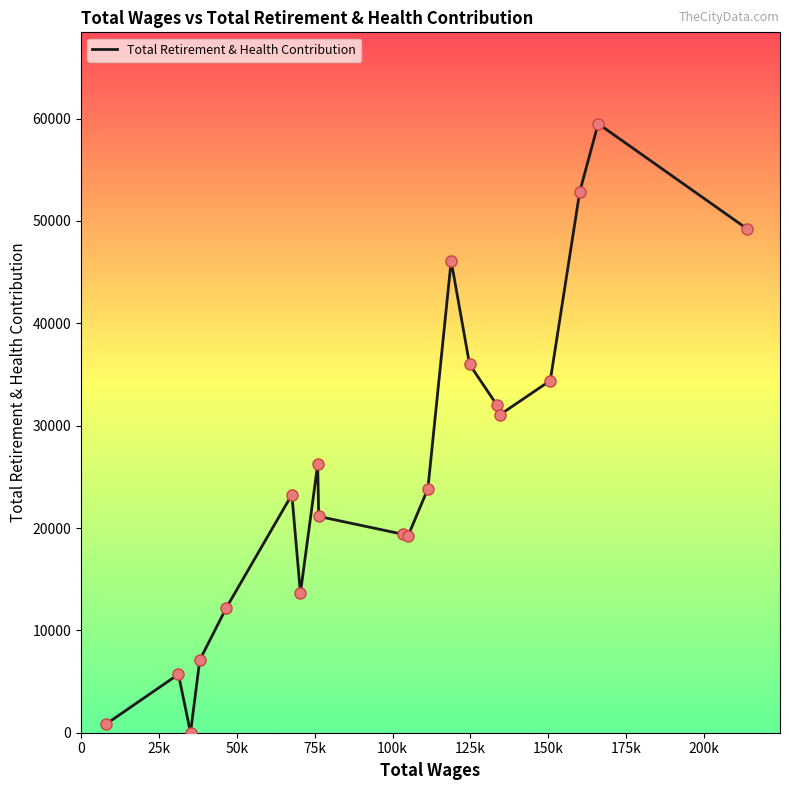

What is the difference between the maximum and minimum values?

59499